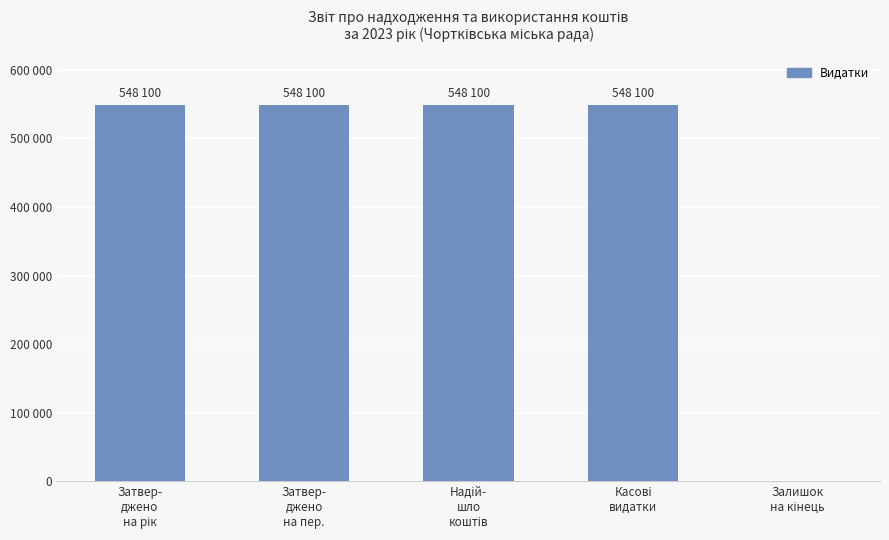

Are the bars horizontal?

No